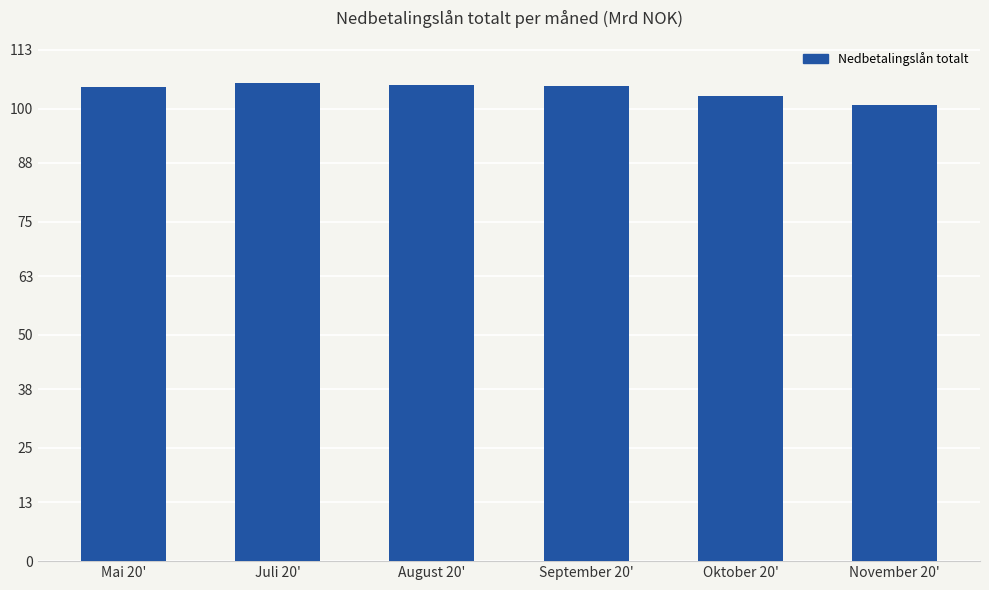

What is the ratio of the value at Oktober 20' to the value at Mai 20'?

1.0